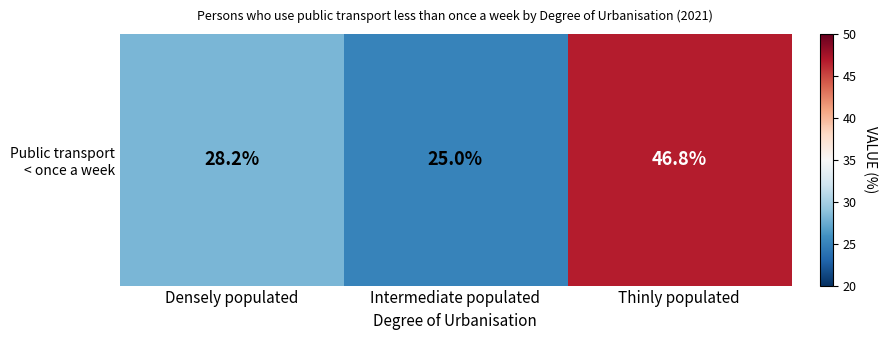

What is the sum of all values?

100.0